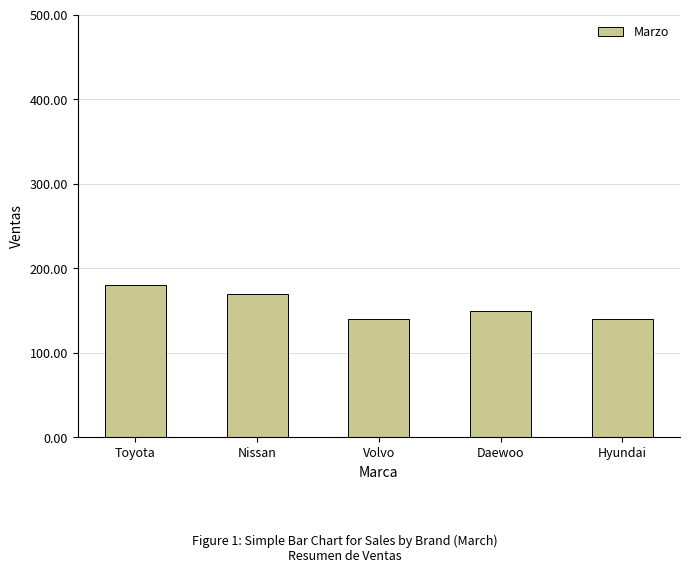

What is the label of the 1st bar from the left?

Toyota